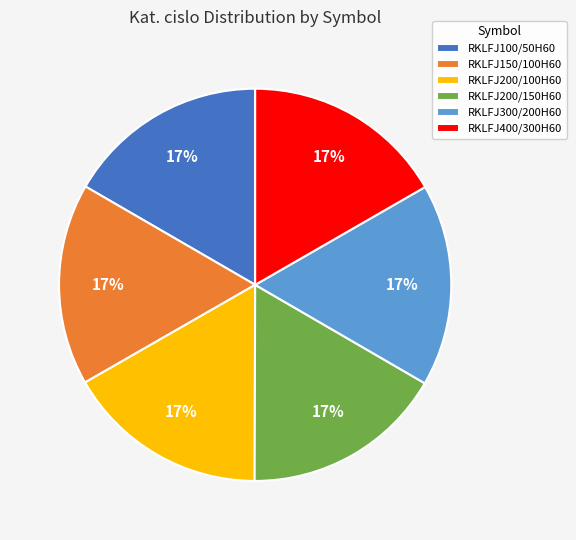

To the nearest percent, what is the combined percentage of RKLFJ200/150H60 and RKLFJ400/300H60?

33%